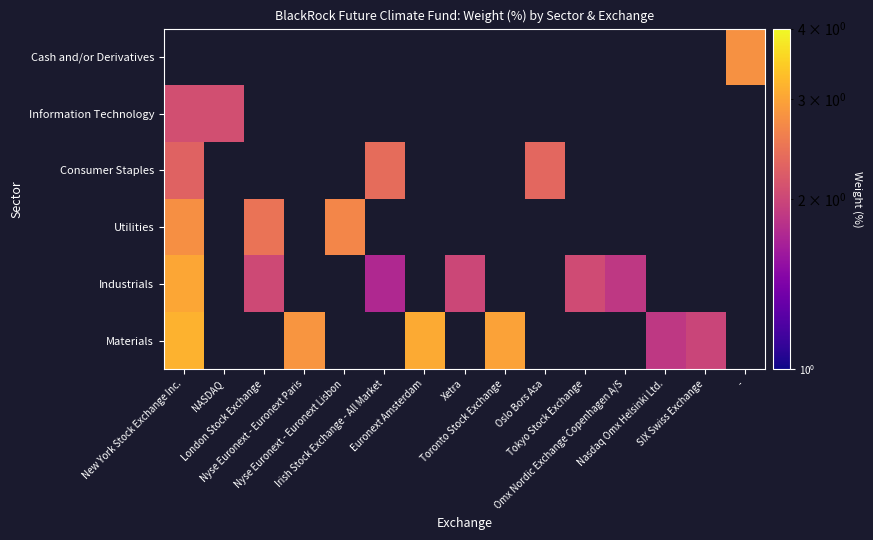

Between Omx Nordic Exchange Copenhagen A/S and London Stock Exchange, which is larger?

London Stock Exchange